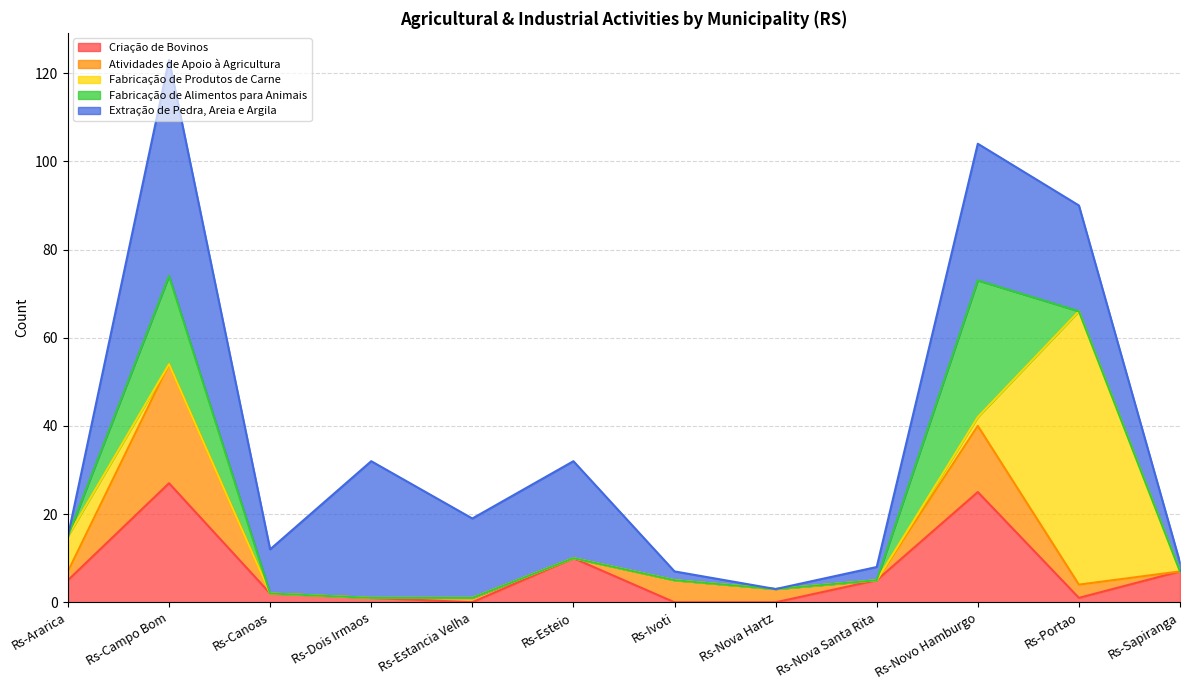

What is the total value across all series at Rs-Esteio?

32